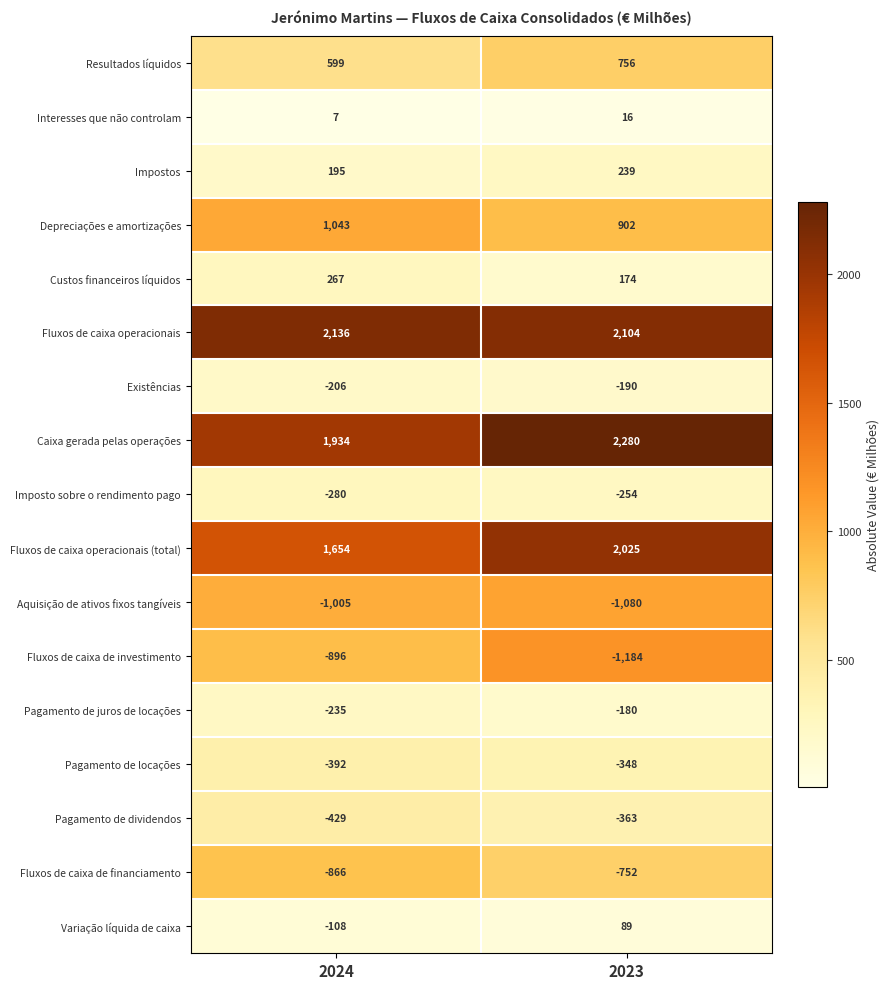

What is the minimum value for Fluxos de caixa operacionais?

2104